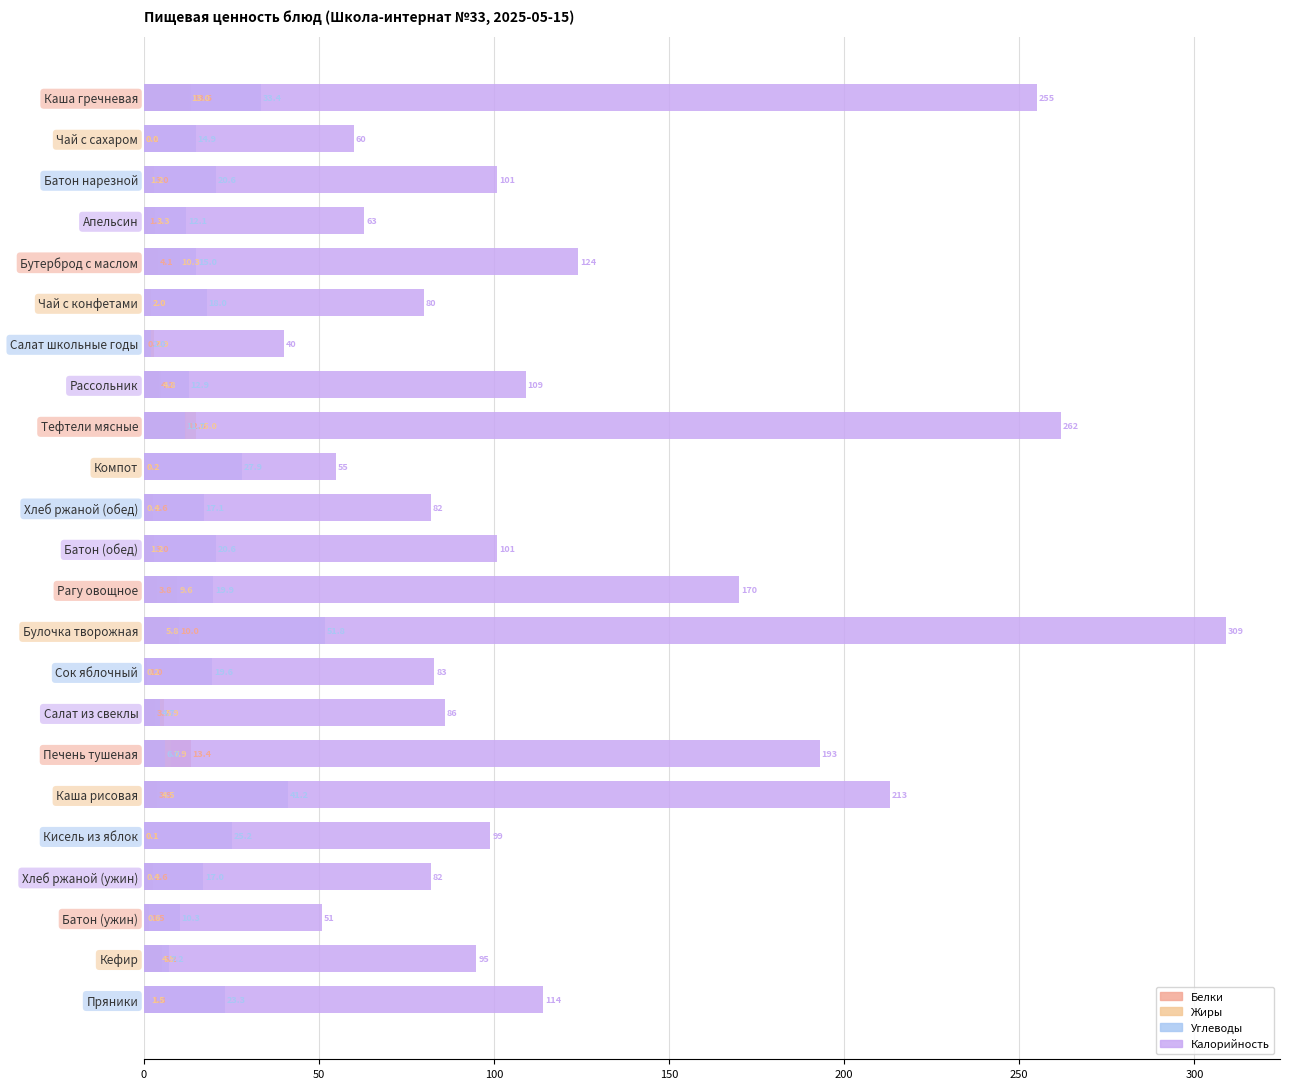

What are all the series names shown in the legend?

Белки, Жиры, Углеводы, Калорийность